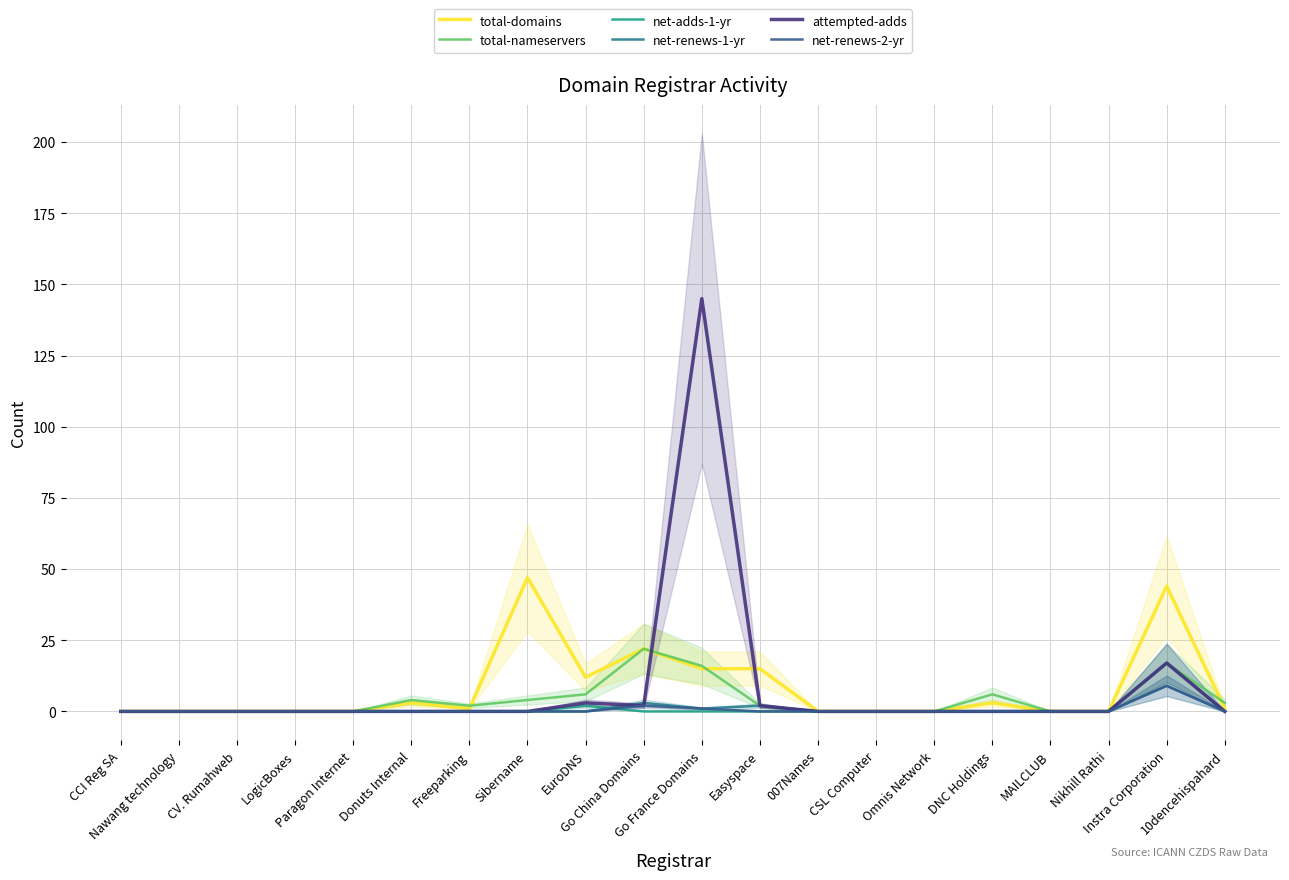

At which label does total-nameservers first exceed 2?

Donuts Internal